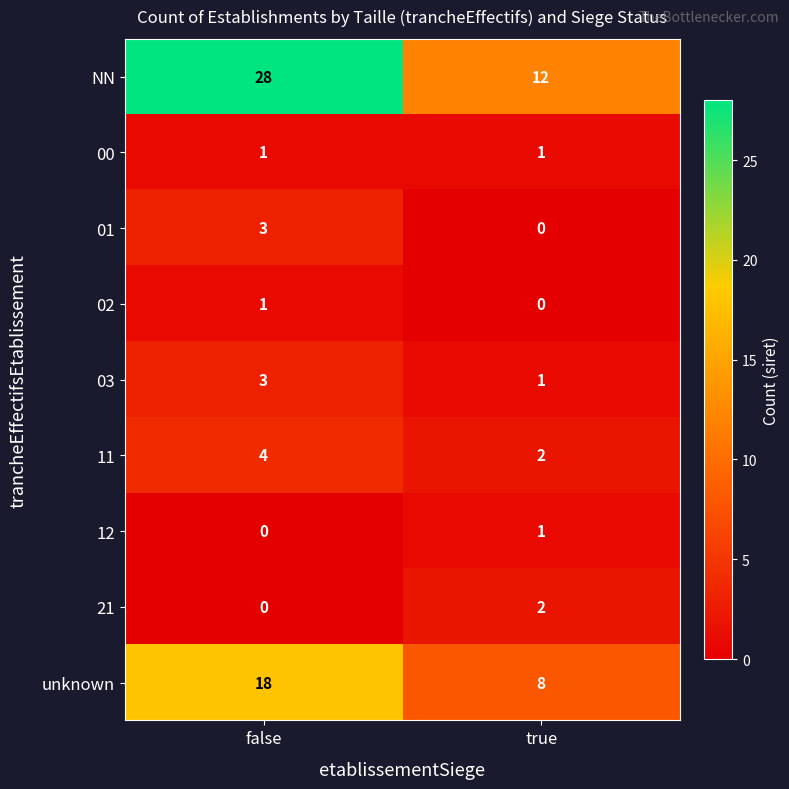

How many categories are shown in the chart?

2